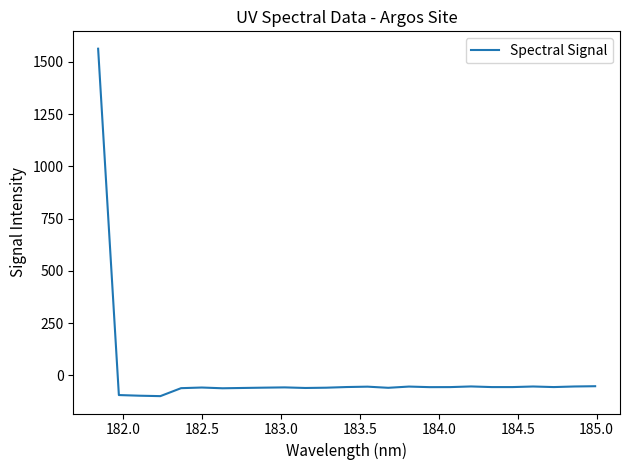

What is the difference between the second highest and minimum values?

47.4